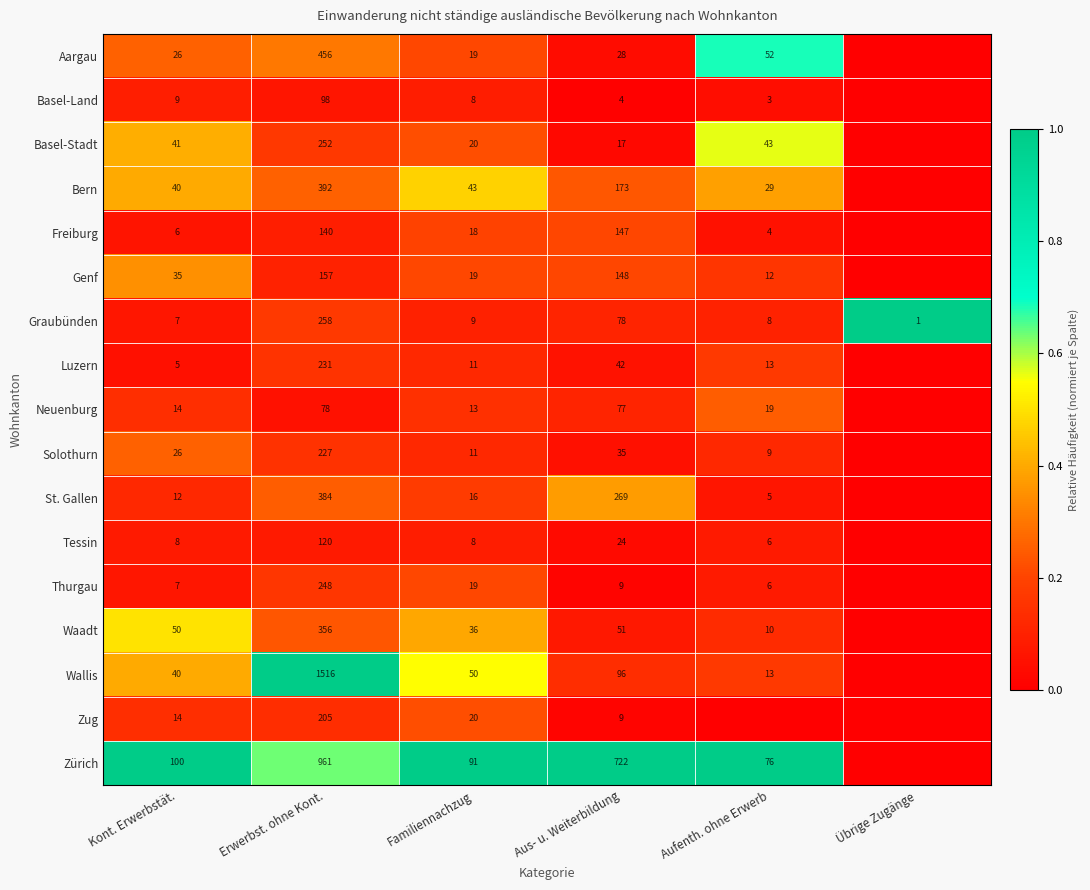

Which series changed the most between Kont. Erwerbstät. and Familiennachzug?

Basel-Stadt